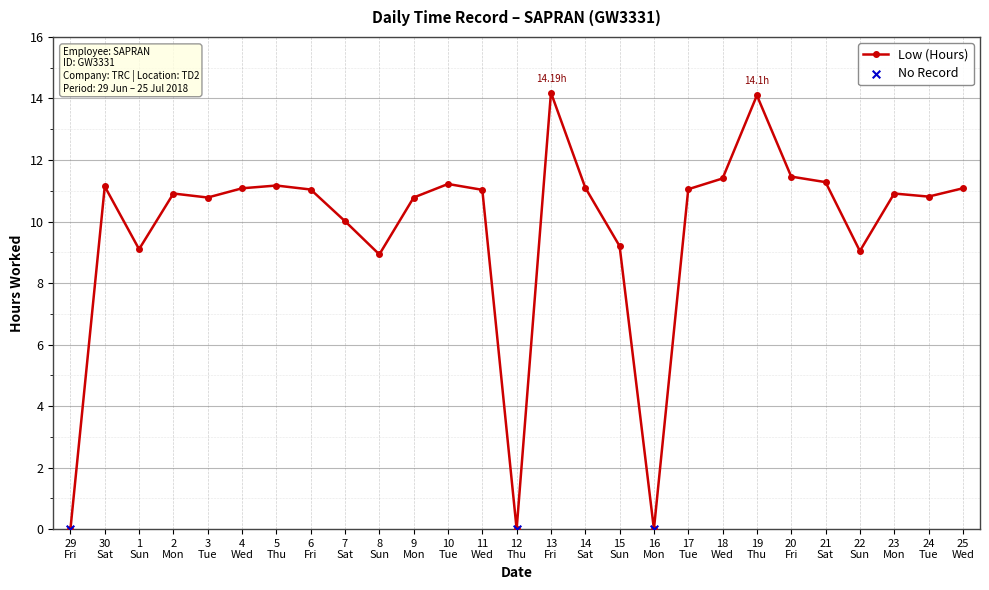

True or false: there are more than 0 points higher than both neighbors.

True